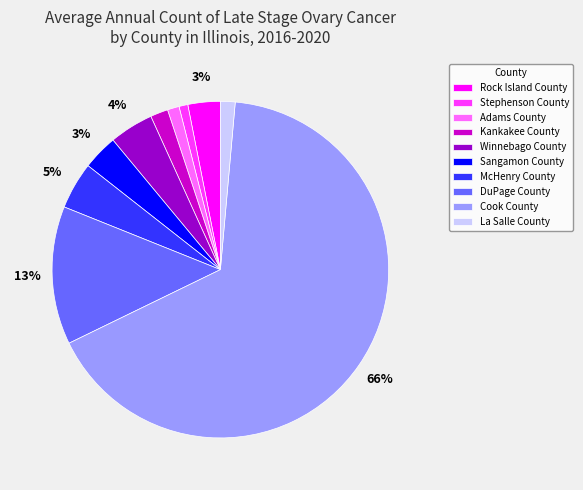

How many slices are in this pie chart?

10